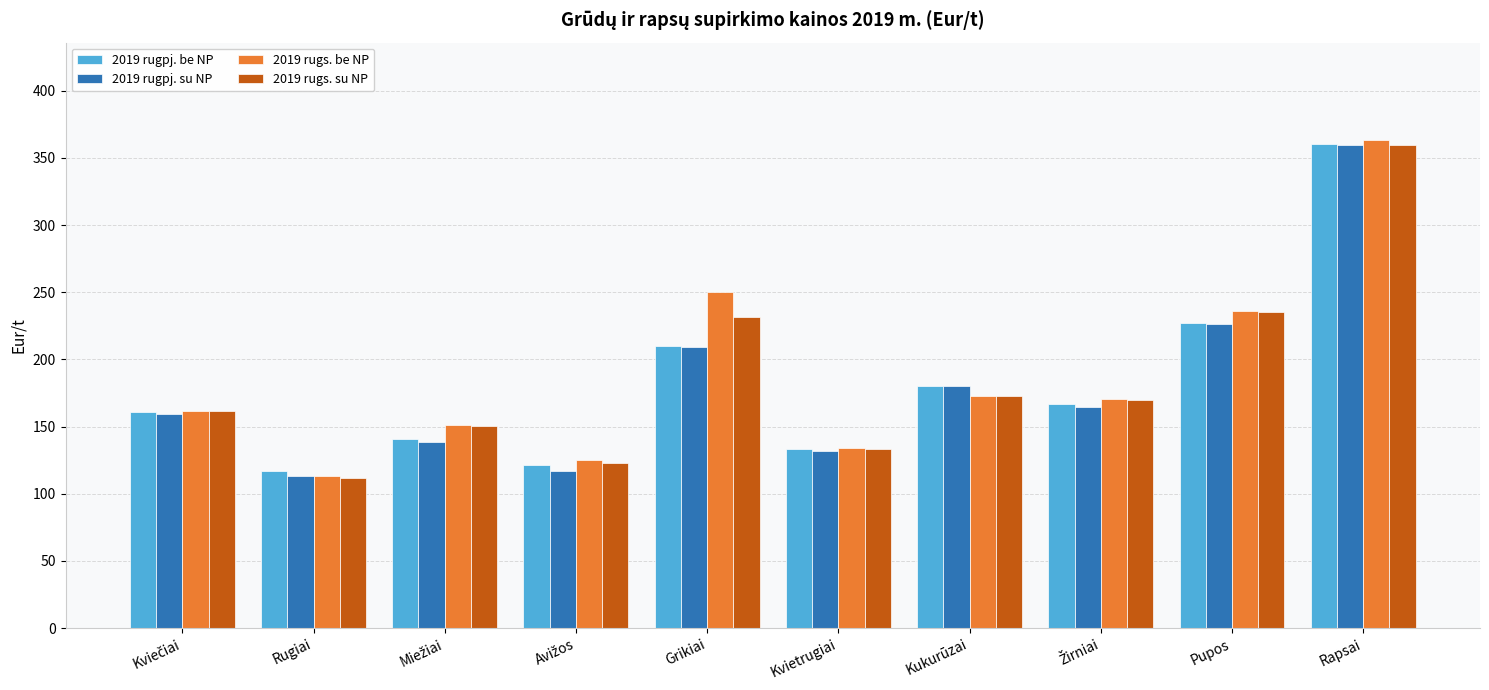

What is the total value across all series at Grikiai?

900.8